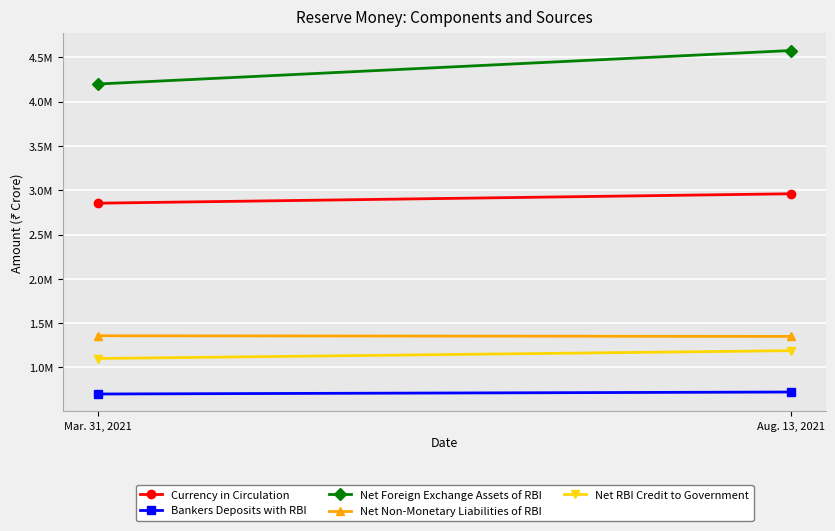

What is the difference between the Net Foreign Exchange Assets of RBI values at Aug. 13, 2021 and Mar. 31, 2021?

378501